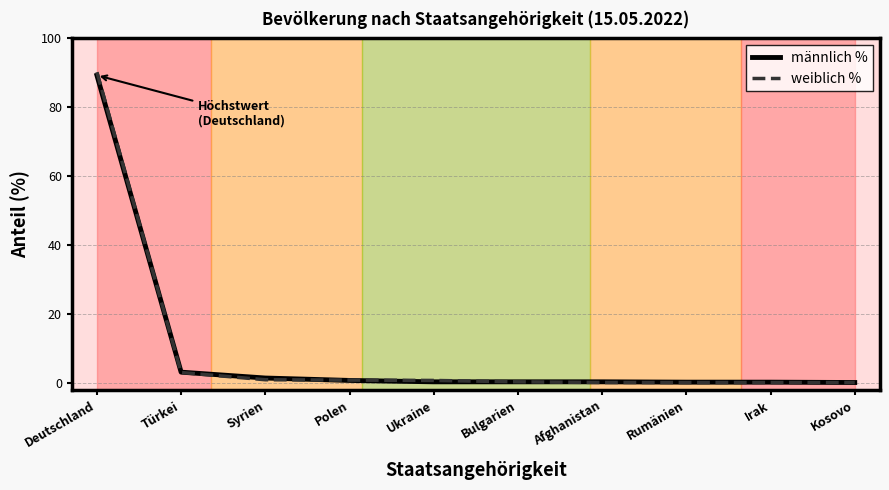

At which category is the sum across all series the highest?

Deutschland